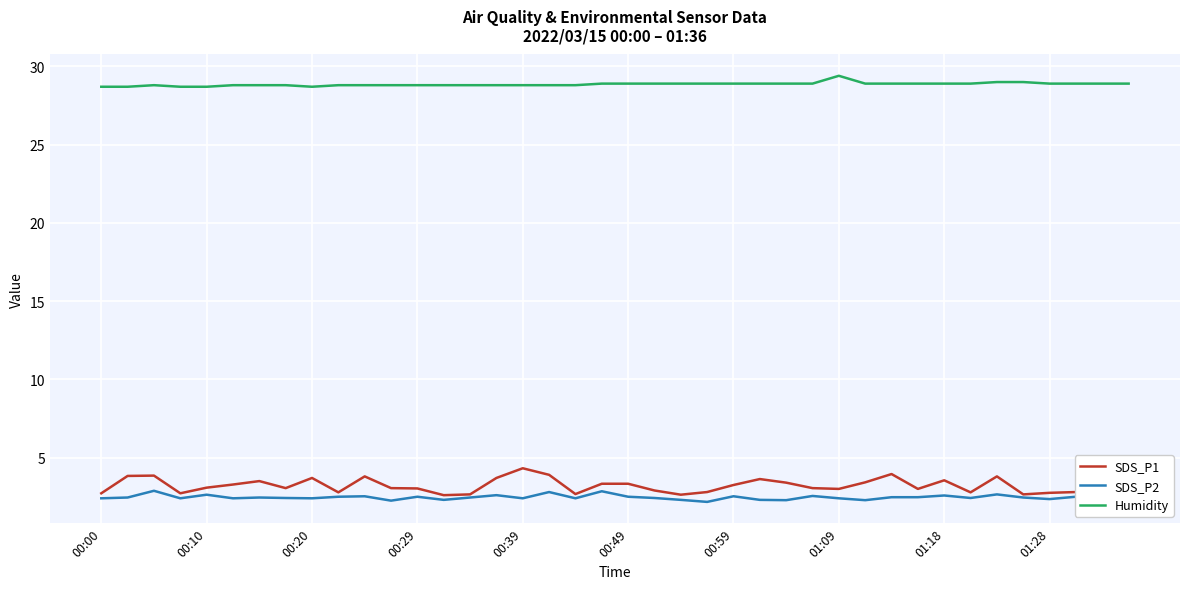

True or false: SDS_P2 has more than 0 interior local peaks.

True